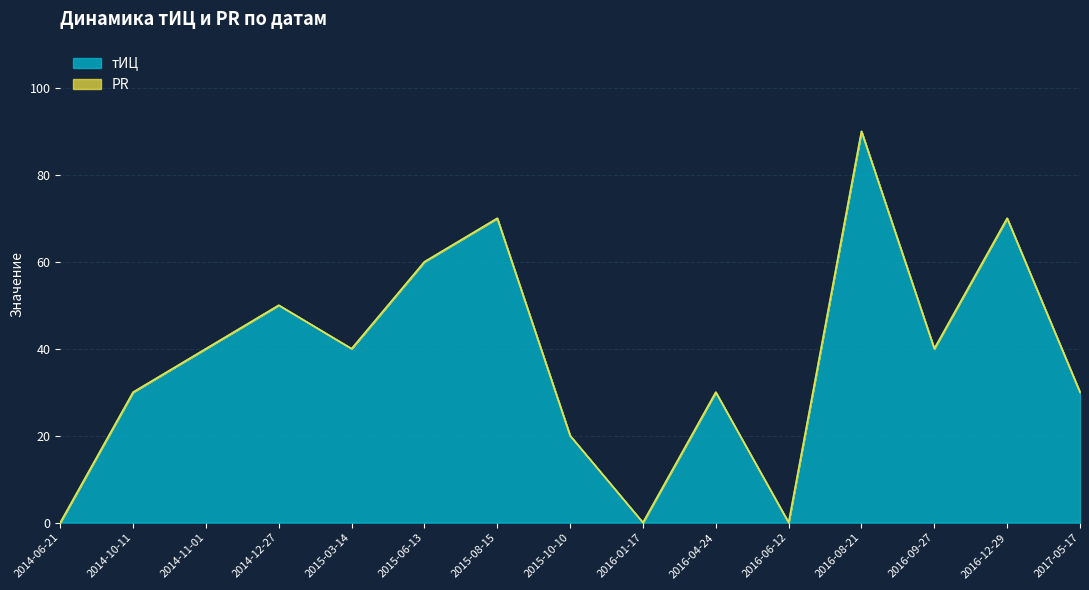

Reading right to left, extract all data points from this chart.

2017-05-17=30	2016-12-29=70	2016-09-27=40	2016-08-21=90	2016-06-12=0	2016-04-24=30	2016-01-17=0	2015-10-10=20	2015-08-15=70	2015-06-13=60	2015-03-14=40	2014-12-27=50	2014-11-01=40	2014-10-11=30	2014-06-21=0